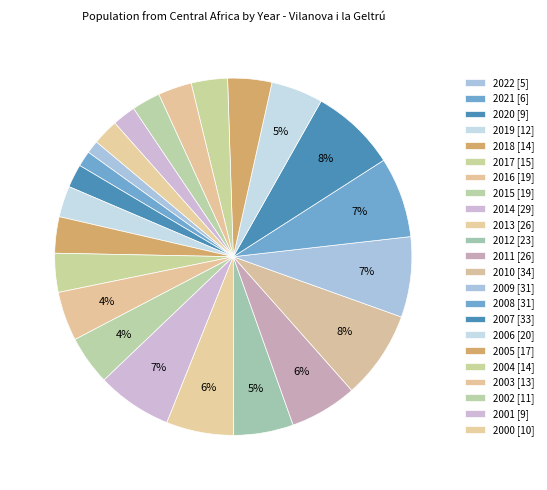

How many slices are in this pie chart?

23